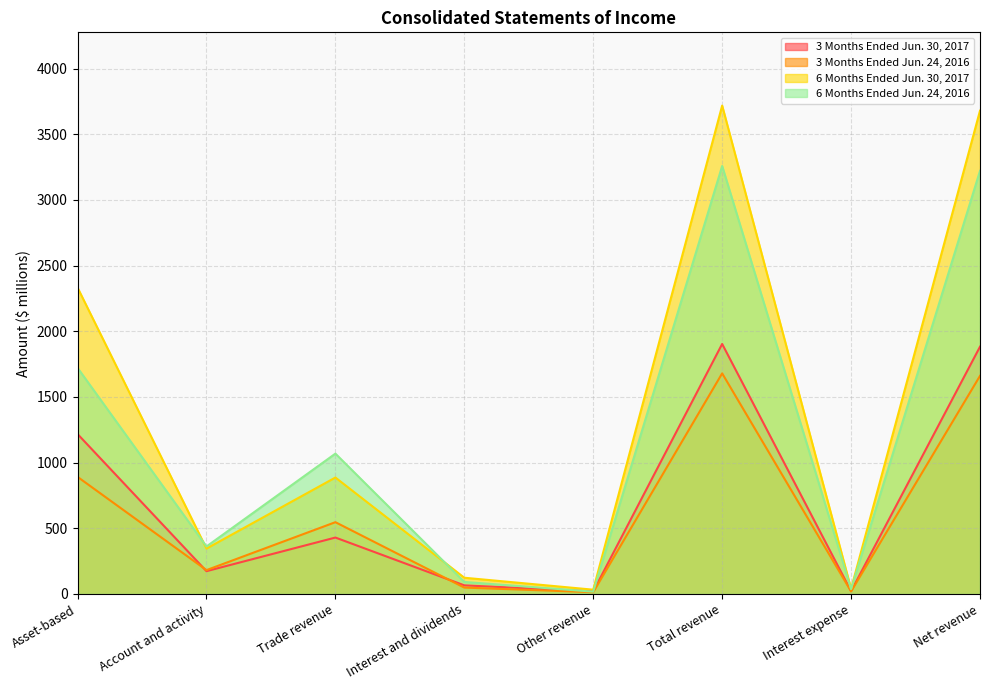

Reading right to left, what are all the values shown in this chart?

3 Months Ended Jun. 30, 2017: 1882	21	1903	19	65	429	173	1217
3 Months Ended Jun. 24, 2016: 1660	19	1679	13	48	546	181	891
6 Months Ended Jun. 30, 2017: 3679	39	3718	32	123	886	345	2332
6 Months Ended Jun. 24, 2016: 3221	37	3258	17	91	1068	361	1721